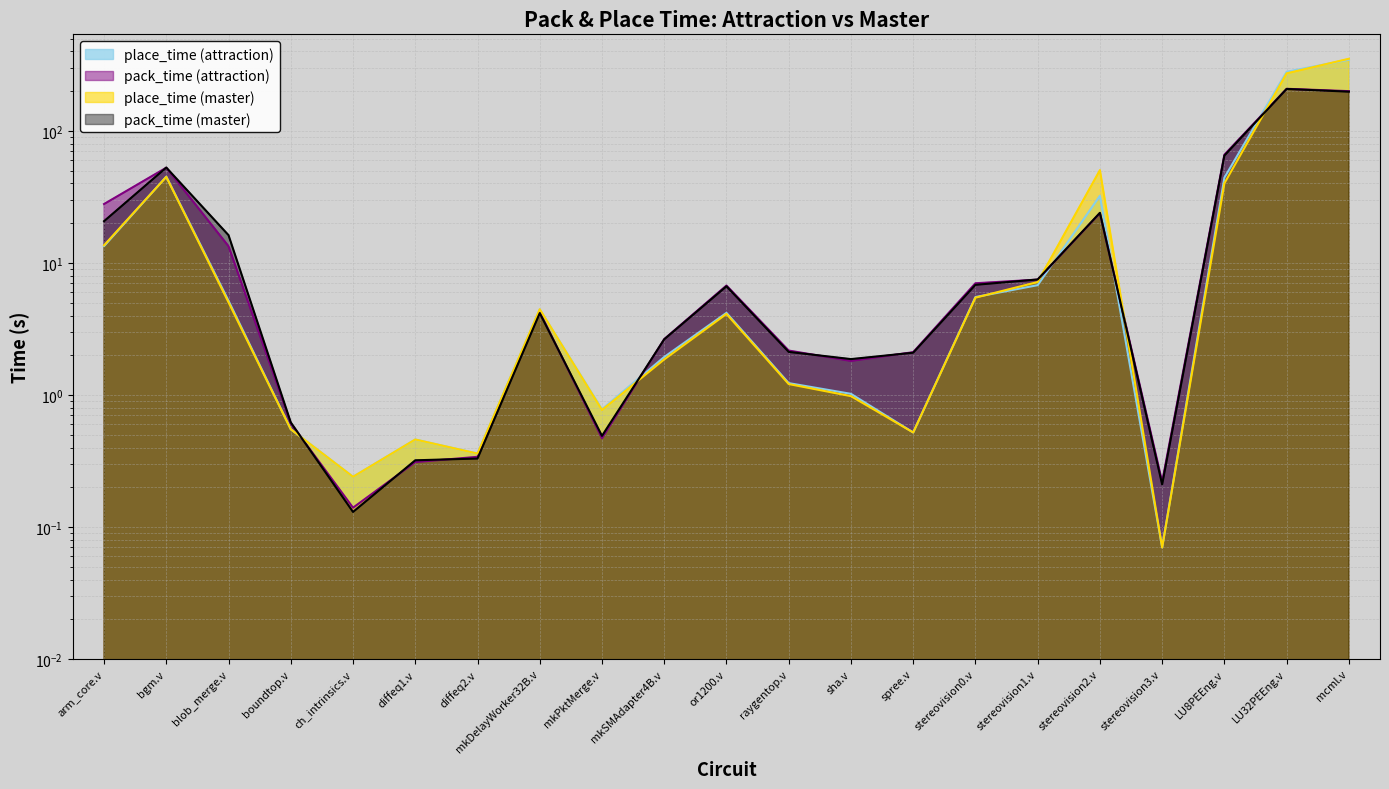

What is the total value across all series at mkPktMerge.v?

2.5